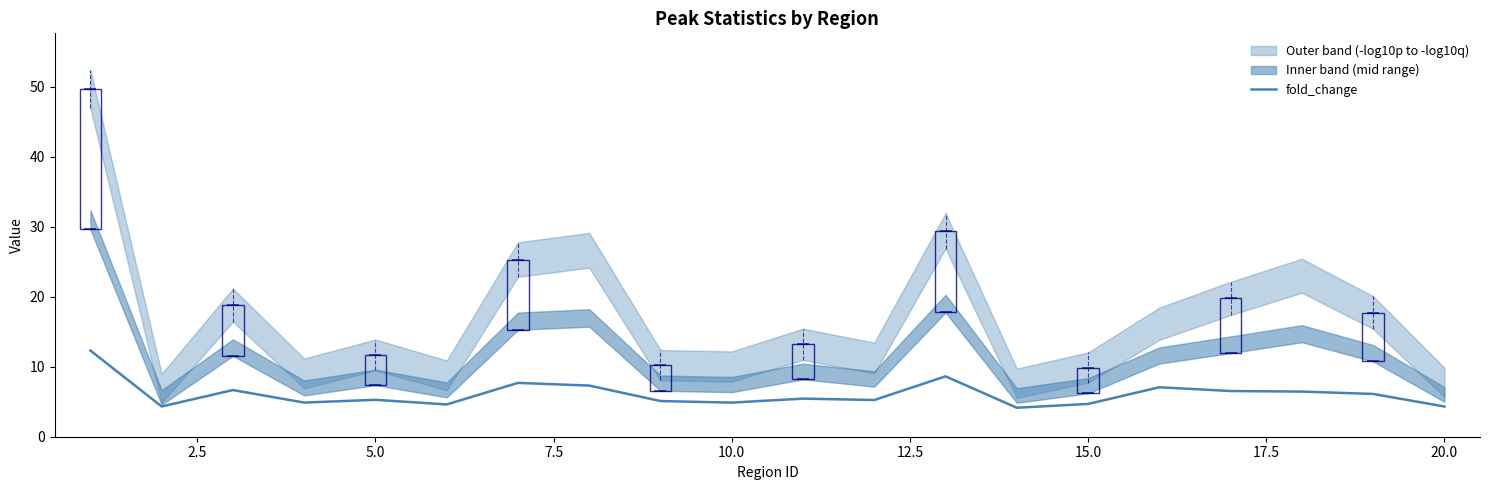

How many values are below 5?

7